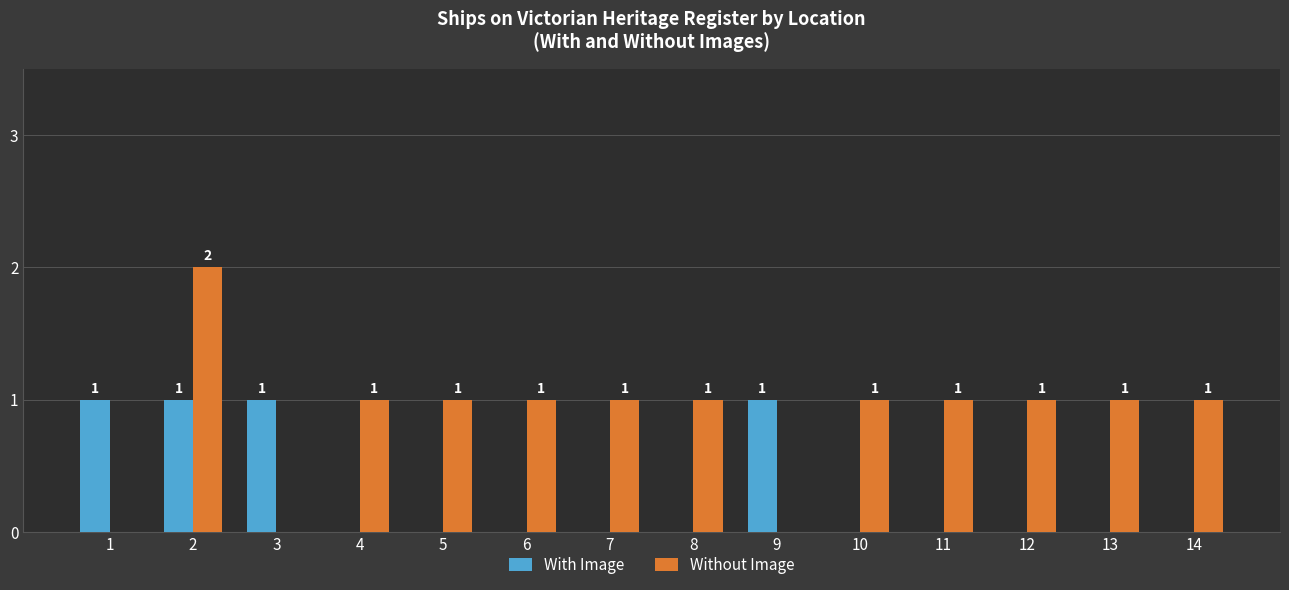

How many Without Image values are between 1 and 2?

11